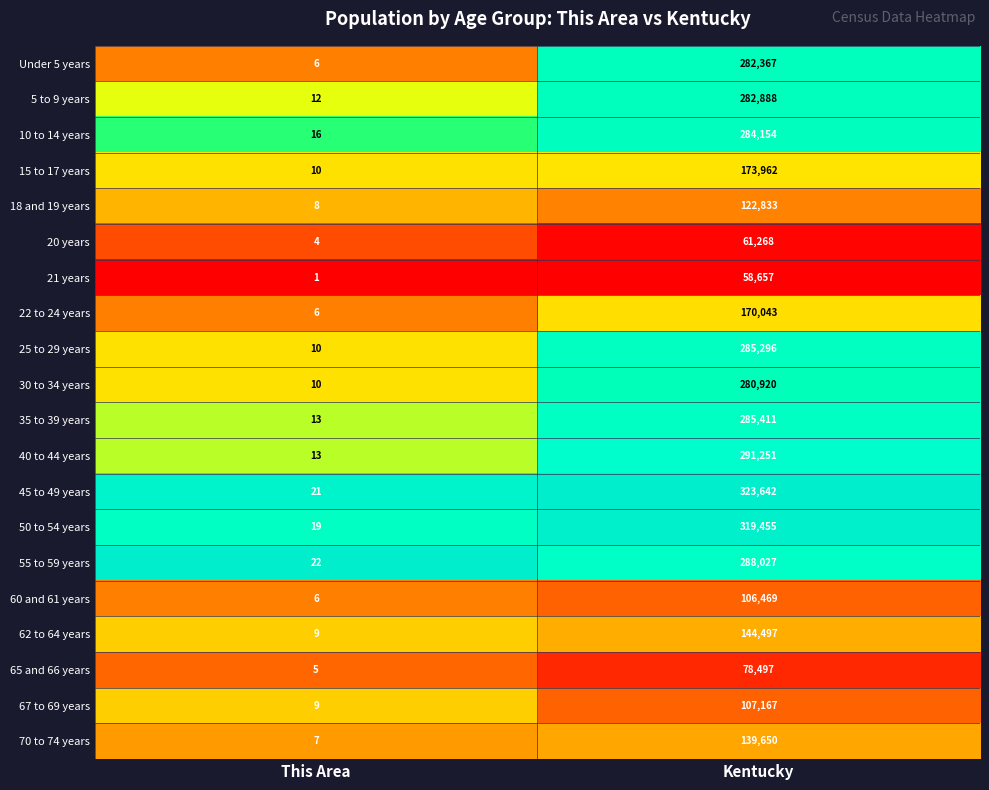

What is the sum of all 10 to 14 years values?

284170